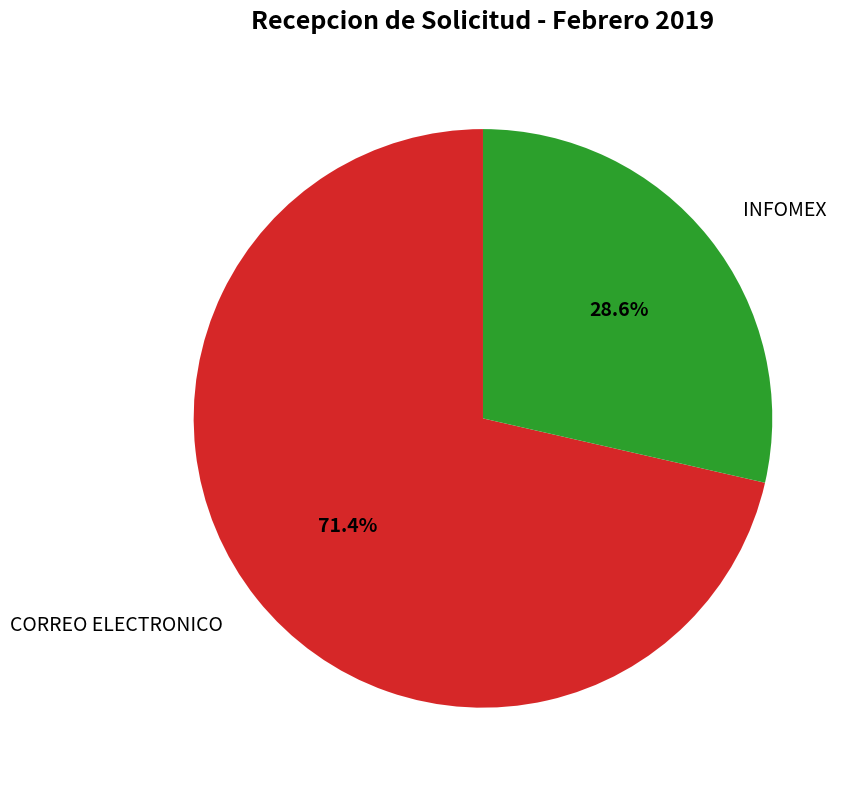

Rank the categories by value from lowest to highest.

INFOMEX, CORREO ELECTRONICO